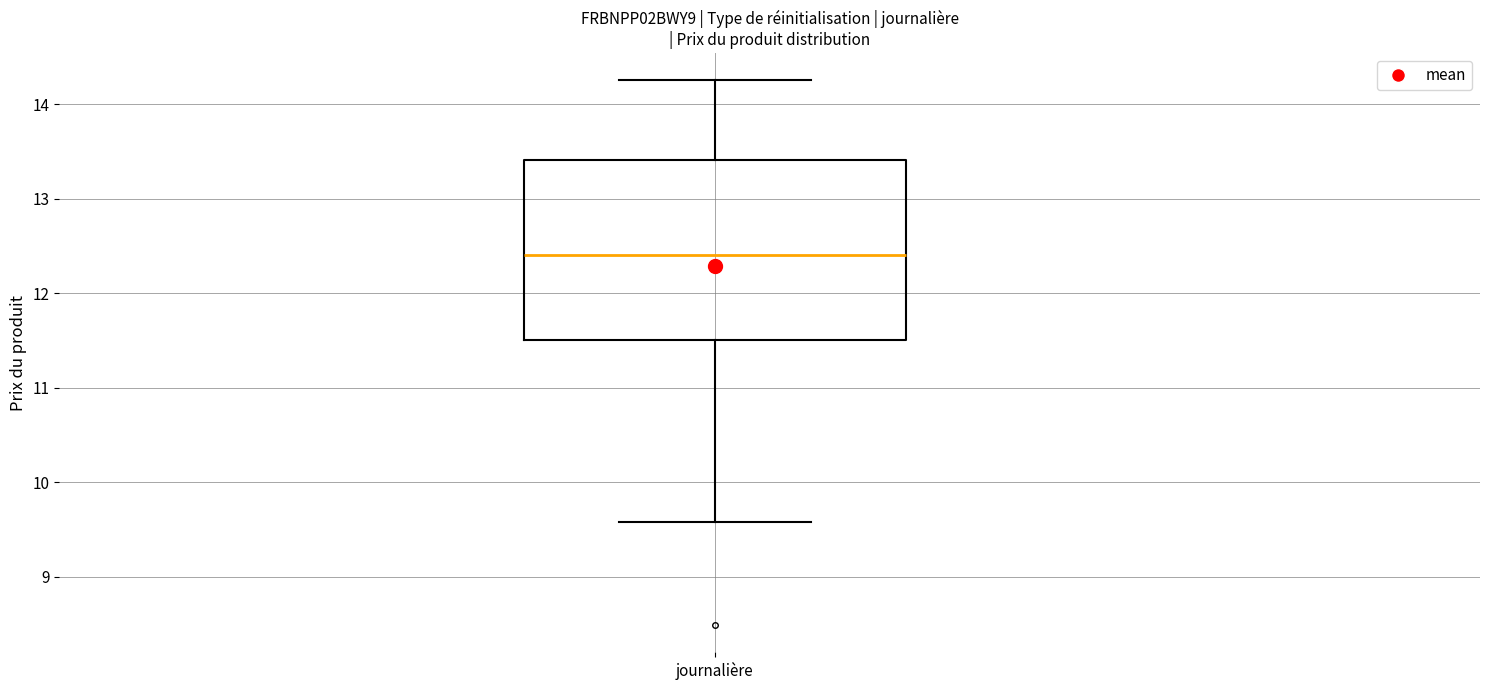

Where does the upper whisker of the box for journalière end on the y-axis? The values are not printed on the chart, so give them approximately, as read against the axis.

14.3